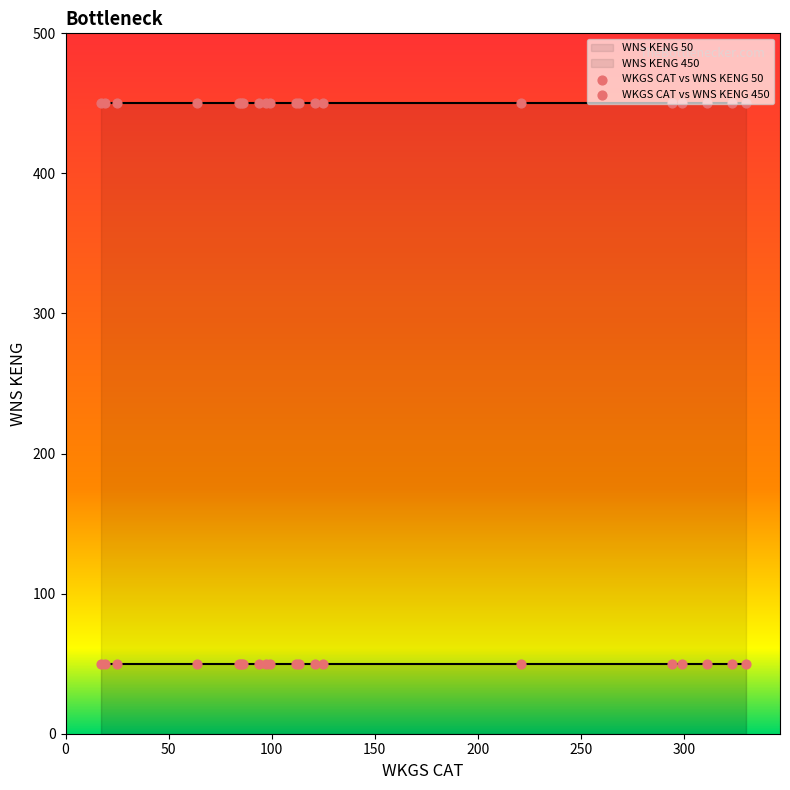

Which series contains the lowest Y value?

WKGS CAT vs WNS KENG 50